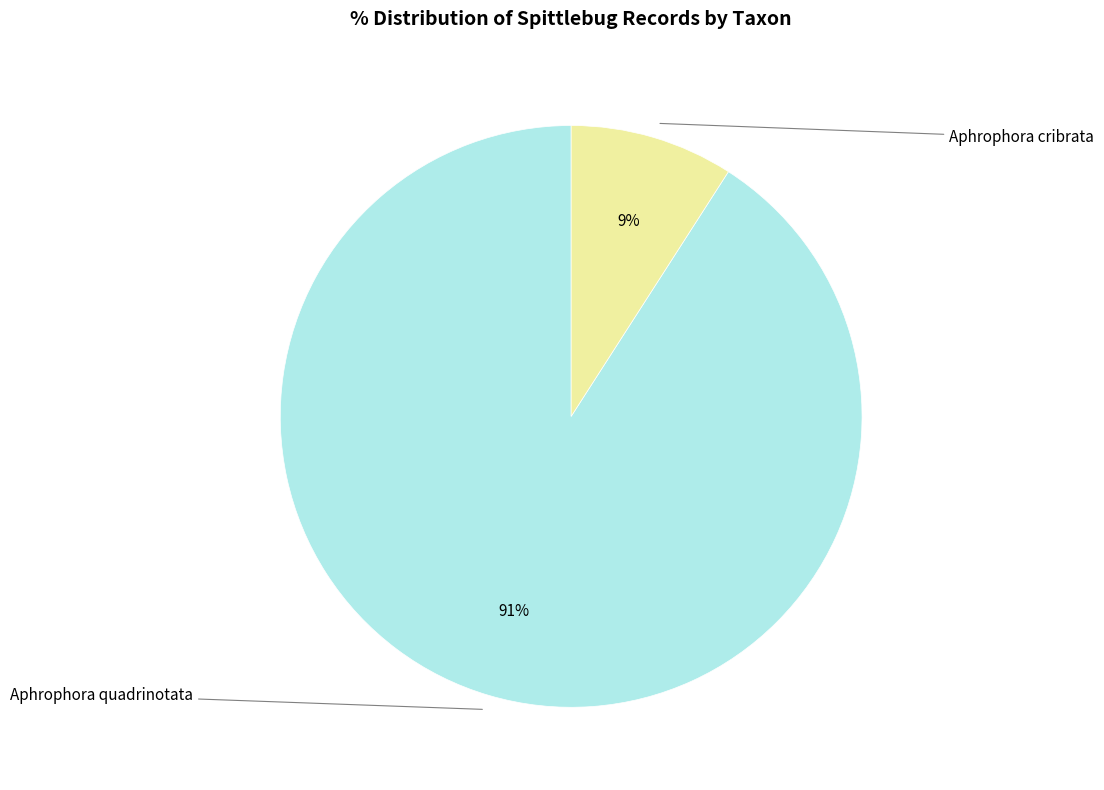

What percentage is the Aphrophora cribrata slice, to the nearest percent?

9%